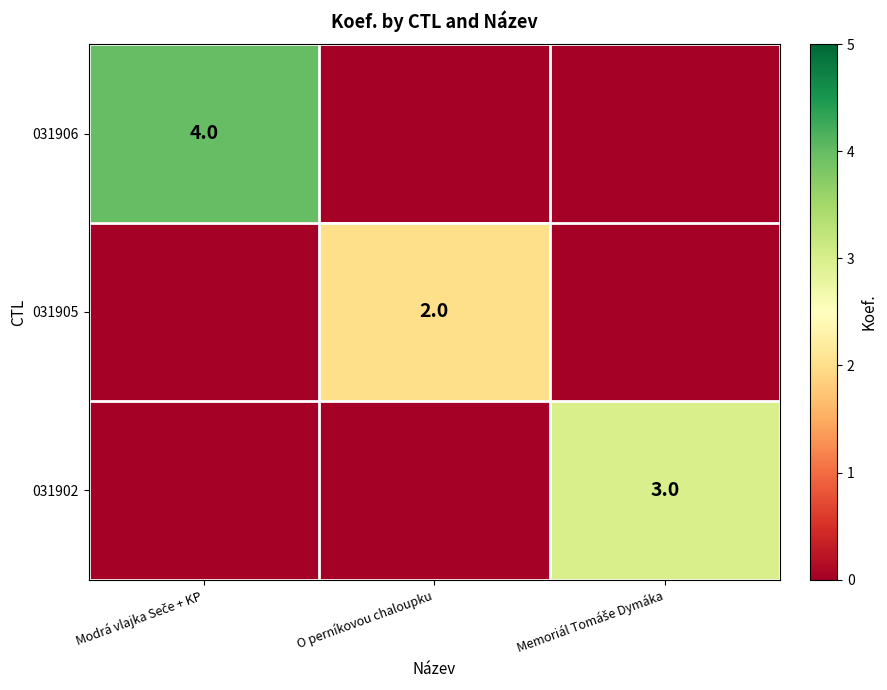

At how many categories does at least one series exceed 3?

1